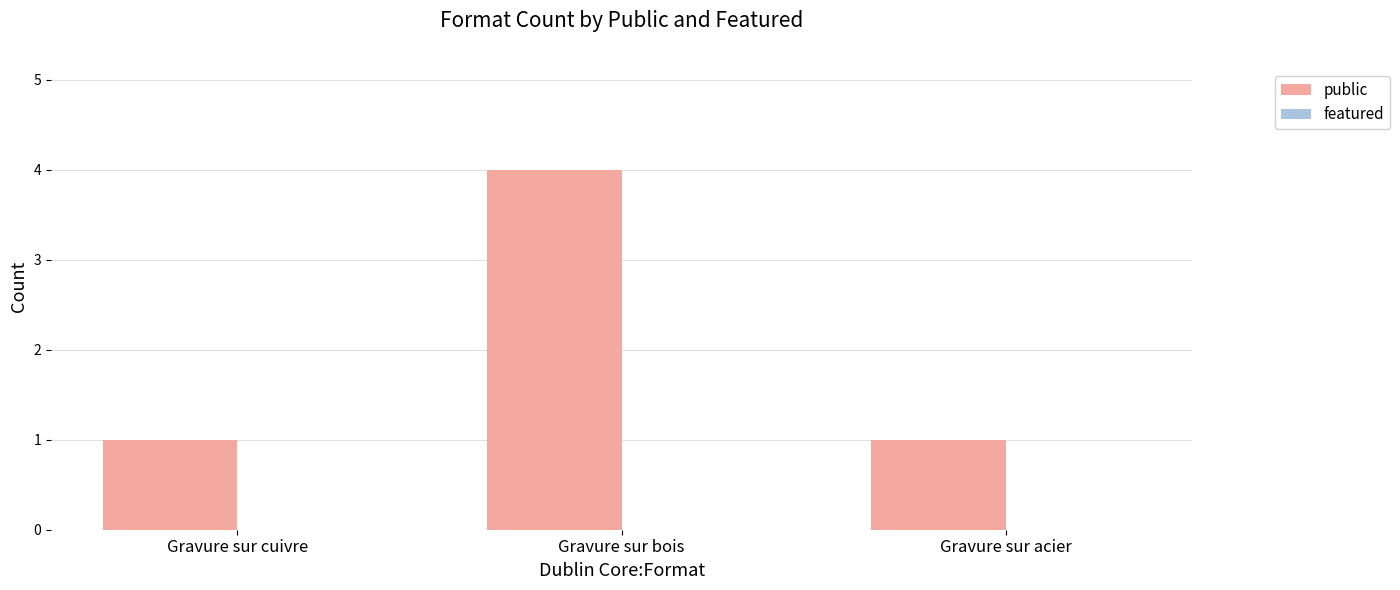

Which has a higher value, Gravure sur bois or Gravure sur acier?

Gravure sur bois